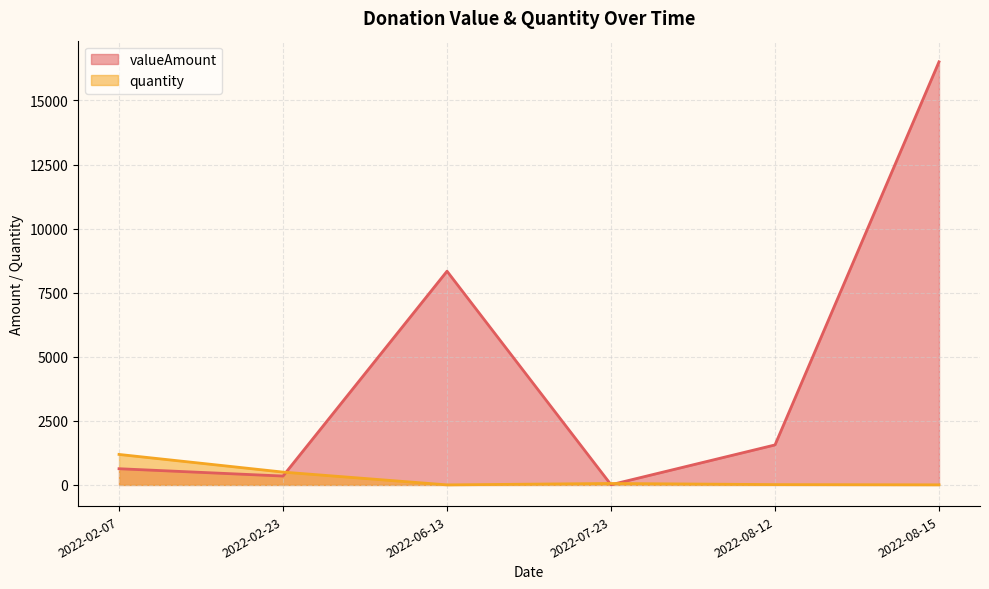

Rank the series by their maximum value, from highest to lowest.

valueAmount, quantity